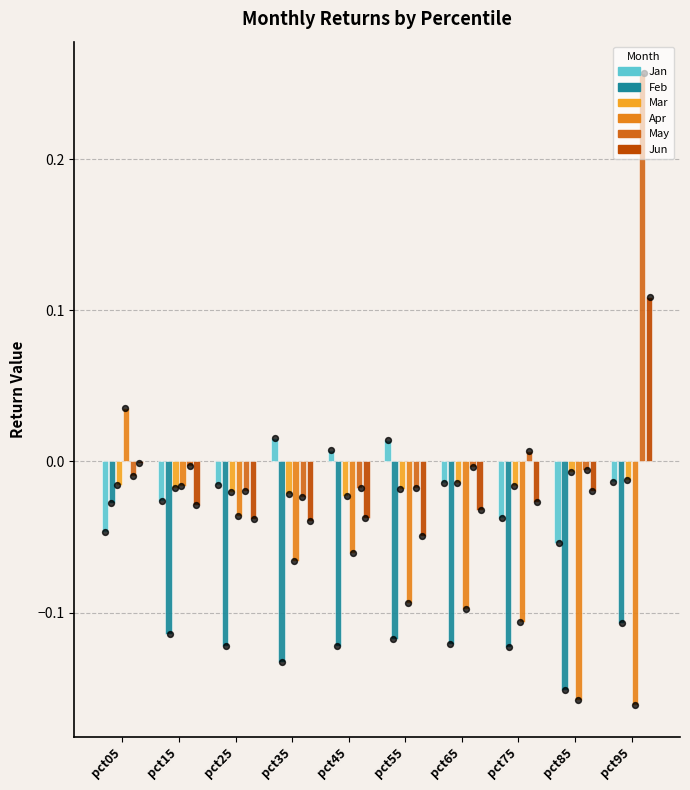

What are all the series names shown in the legend?

Jan, Feb, Mar, Apr, May, Jun